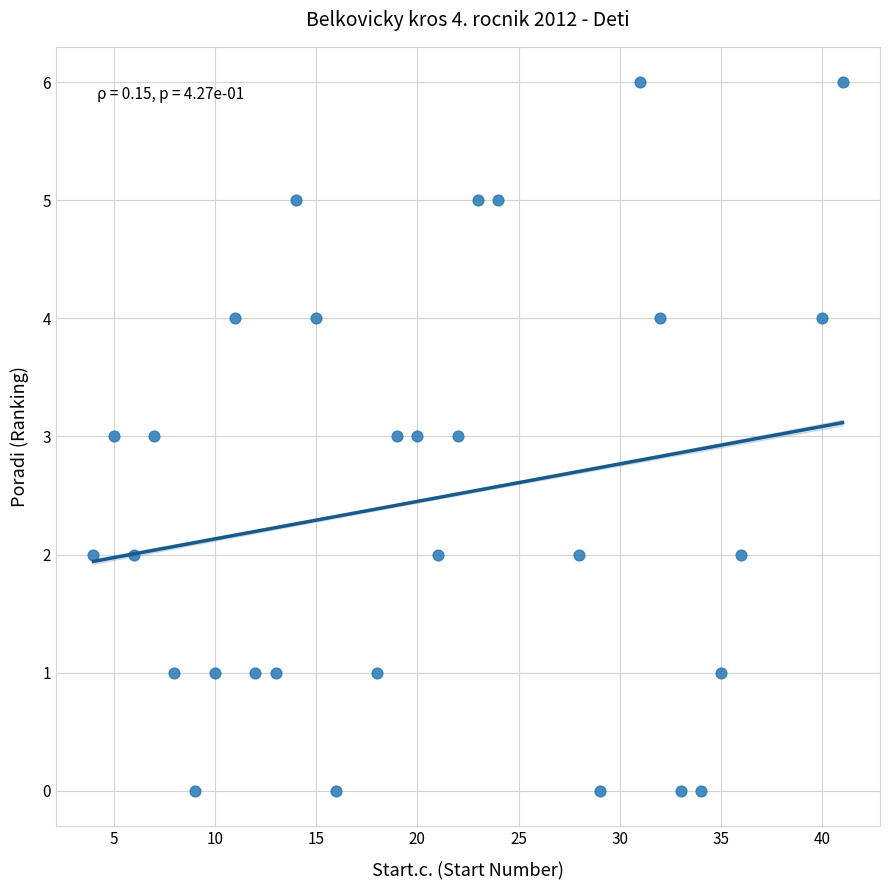

What is the range of Y values (max minus min)?

6